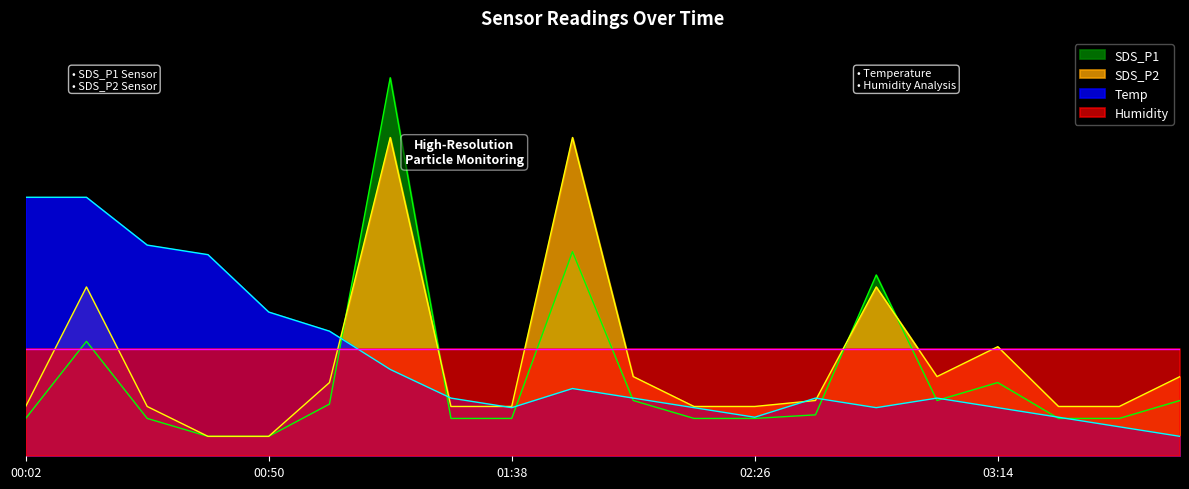

True or false: Temp and SDS_P2 cross at least once.

True